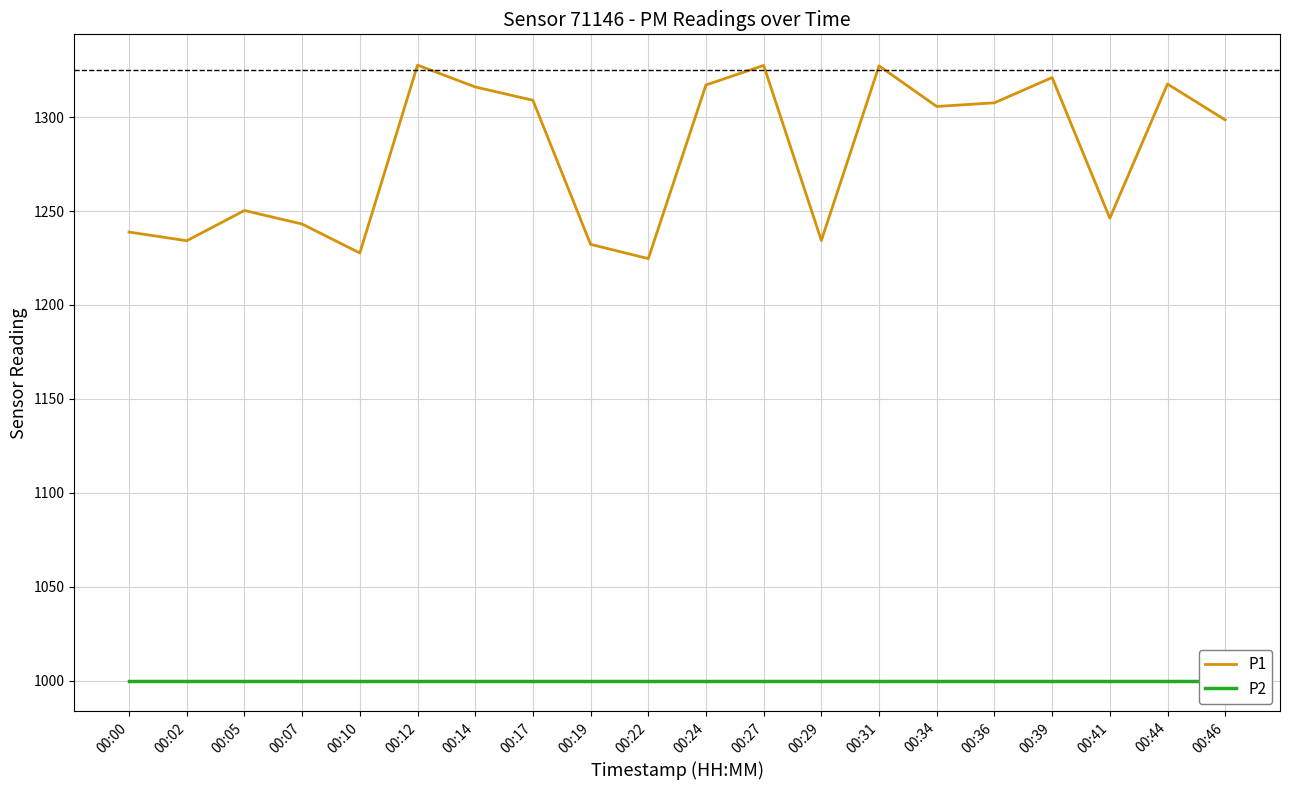

Between 00:14 and 00:27, which is larger?

00:27